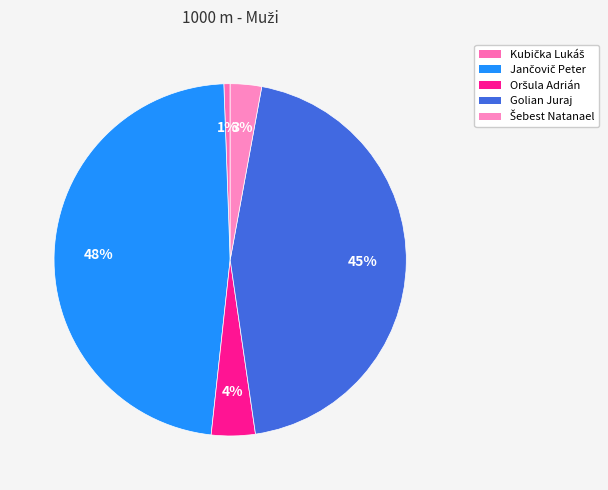

How many segments does this pie chart have?

5